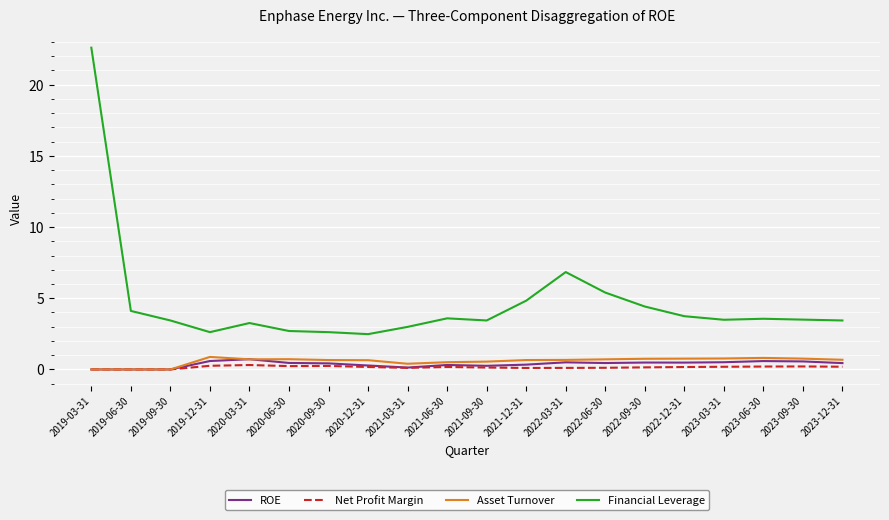

What are all the series names shown in the legend?

ROE, Net Profit Margin, Asset Turnover, Financial Leverage